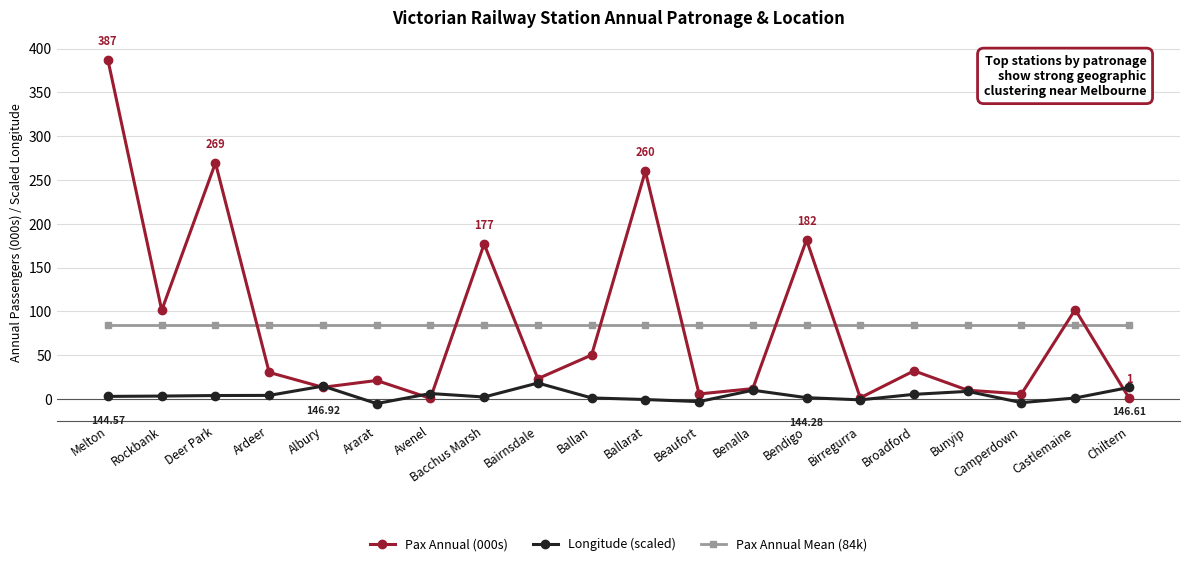

What position from the right is Ardeer?

17